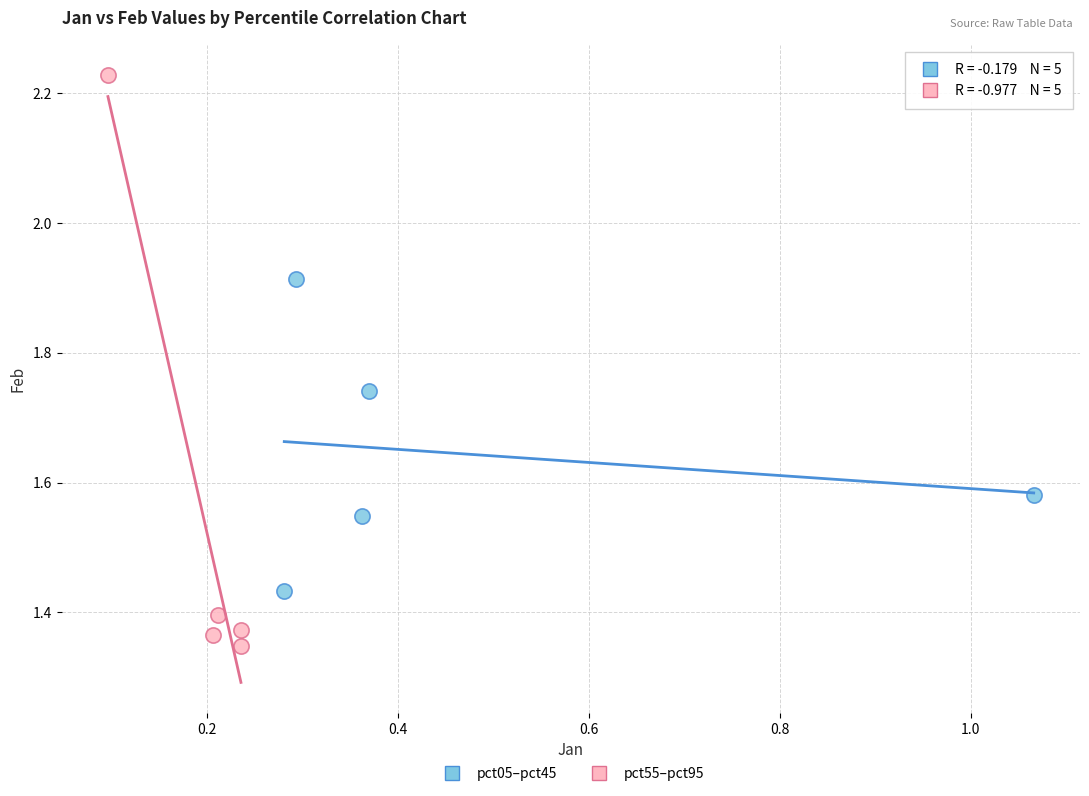

Which series contains the highest Y value?

pct55–pct95